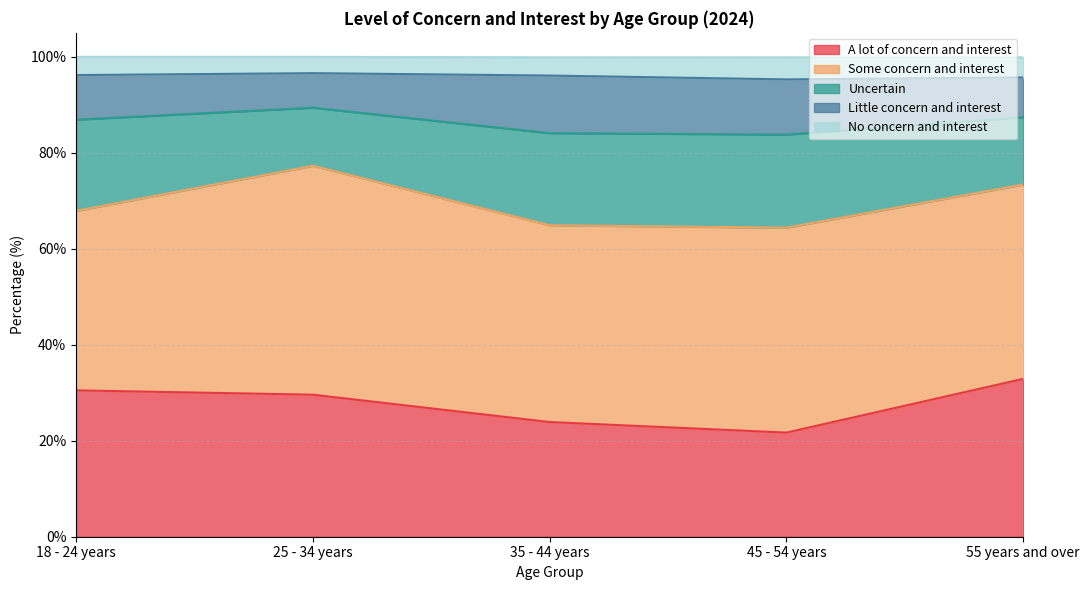

What is the lowest value of the A lot of concern and interest series?

21.7